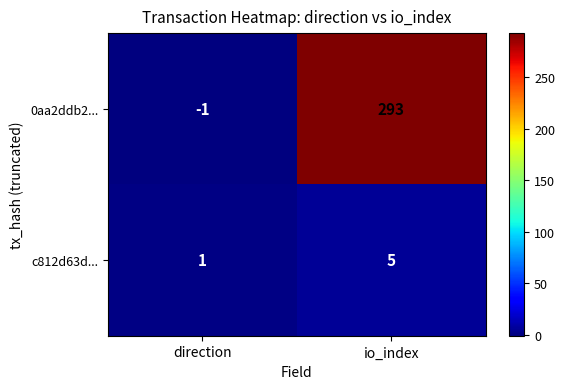

What is the greatest value displayed?

293